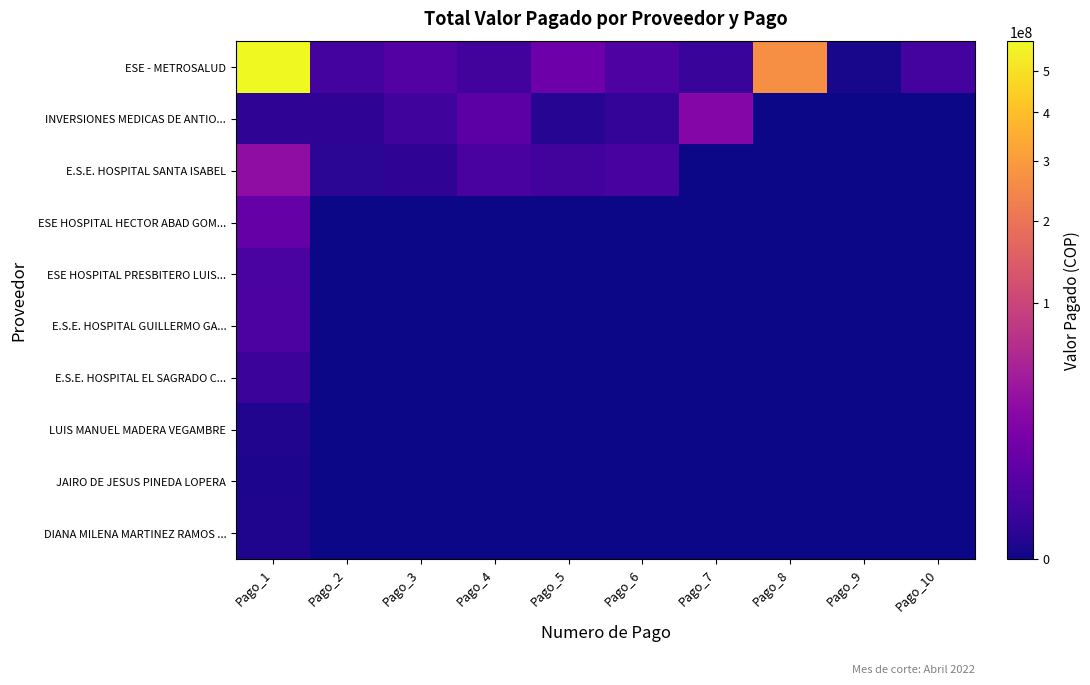

What is the difference between the highest and lowest values at Pago_3?

4779885